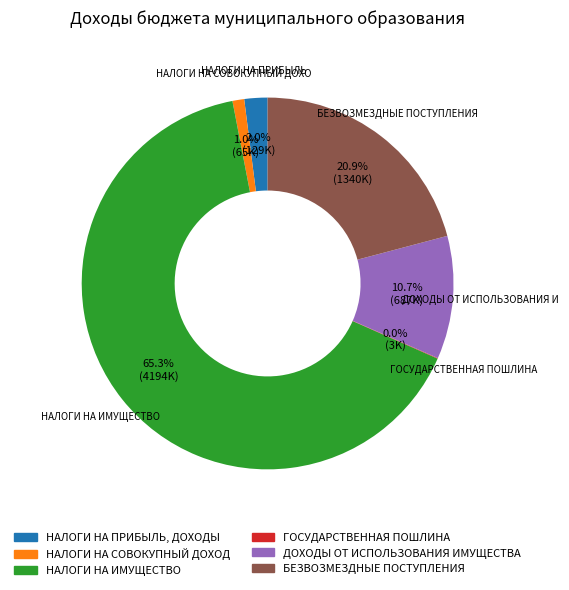

Between НАЛОГИ НА СОВОКУПНЫЙ ДОХОД and ДОХОДЫ ОТ ИСПОЛЬЗОВАНИЯ ИМУЩЕСТВА, which is larger?

ДОХОДЫ ОТ ИСПОЛЬЗОВАНИЯ ИМУЩЕСТВА